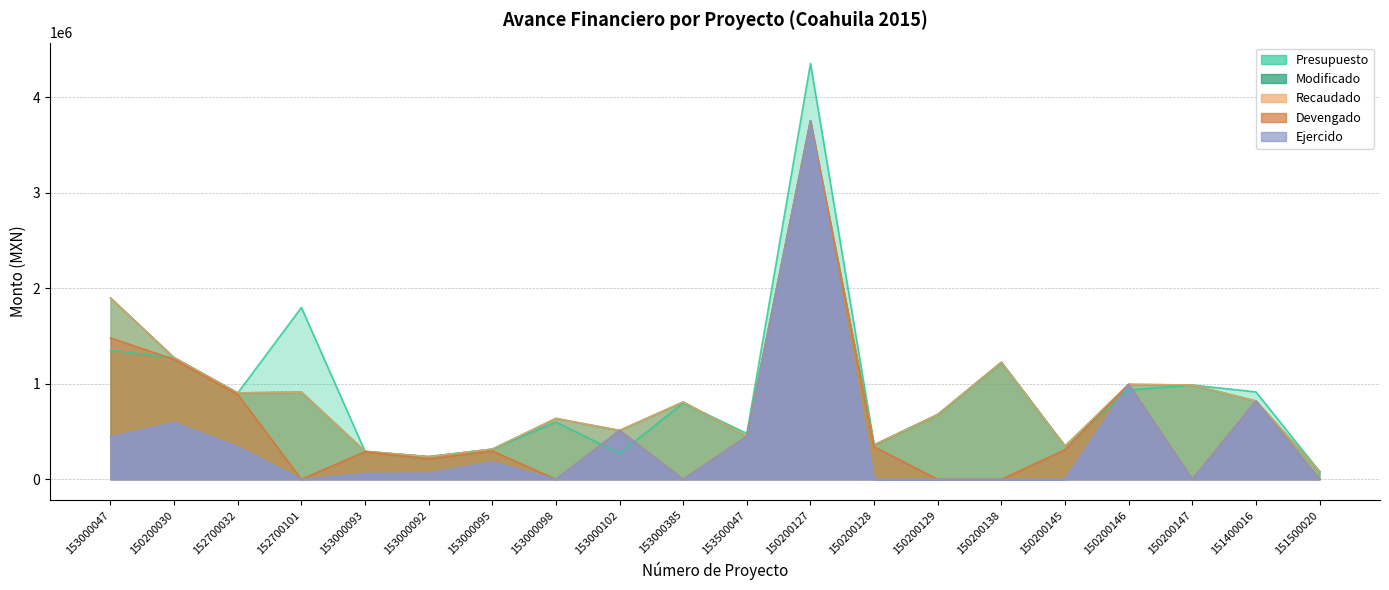

Which has a higher value, 151500020 or 153000093?

153000093